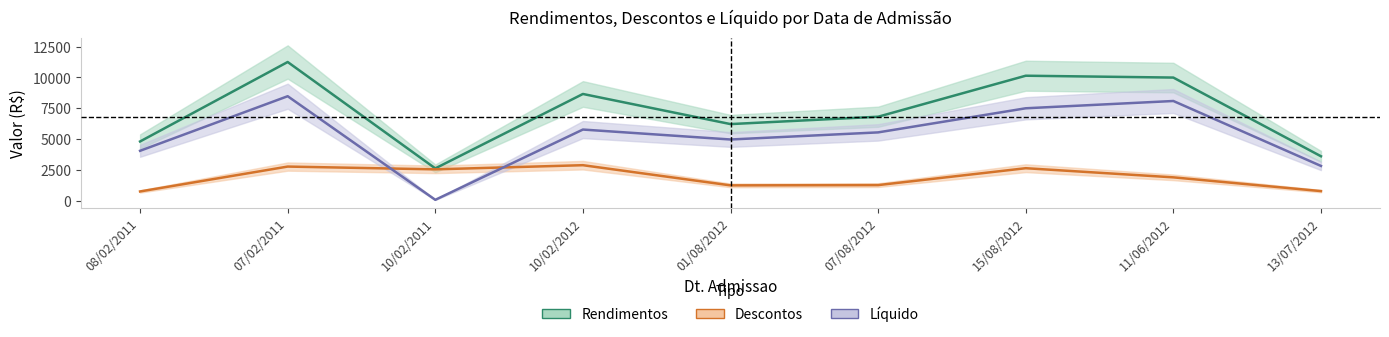

How many series are shown in this chart?

3